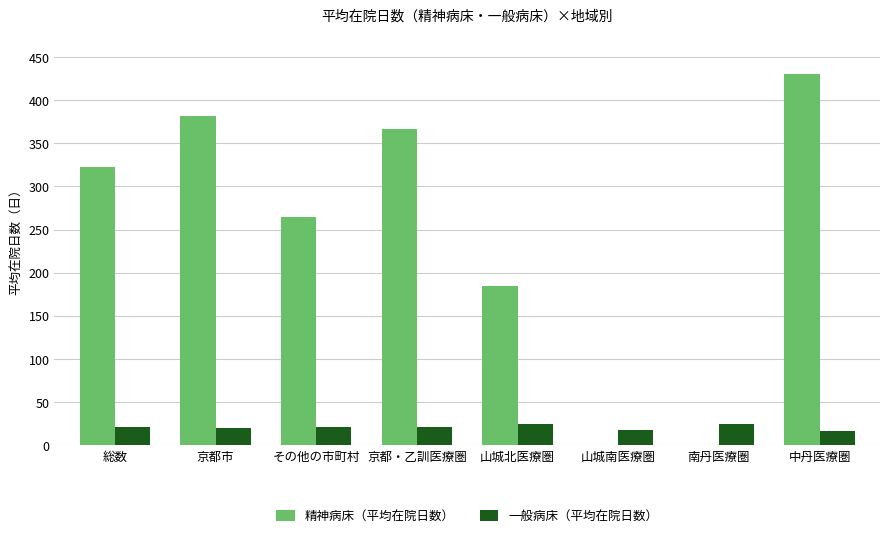

Is it true that 精神病床（平均在院日数） equals 0.0 at 南丹医療圏?

True